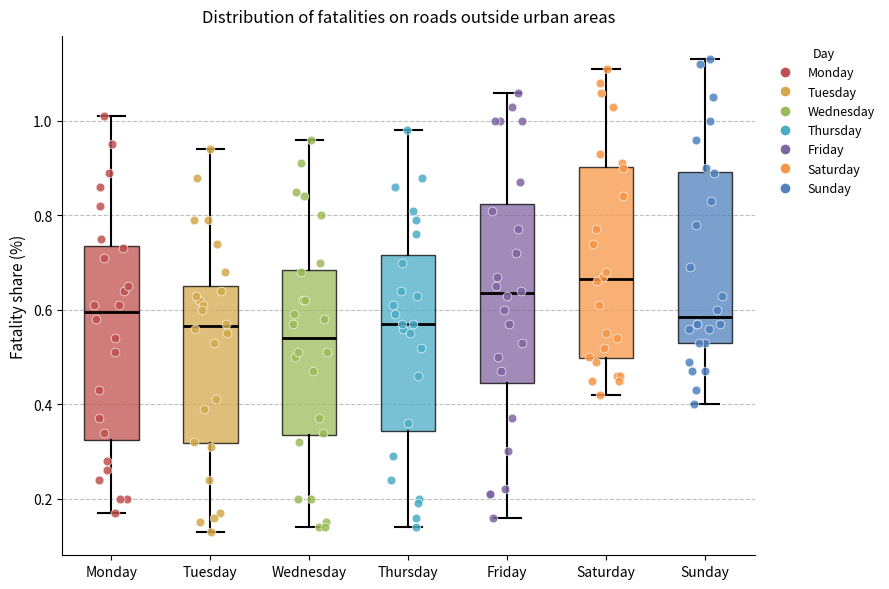

Which box has the highest median line?

Saturday